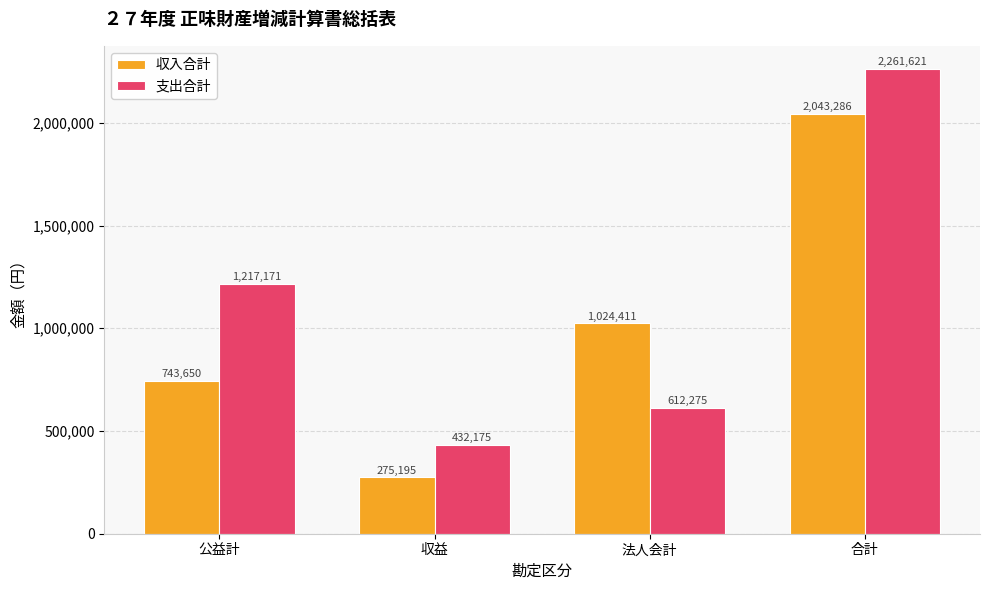

Which category has the lowest value in the 支出合計 series?

収益